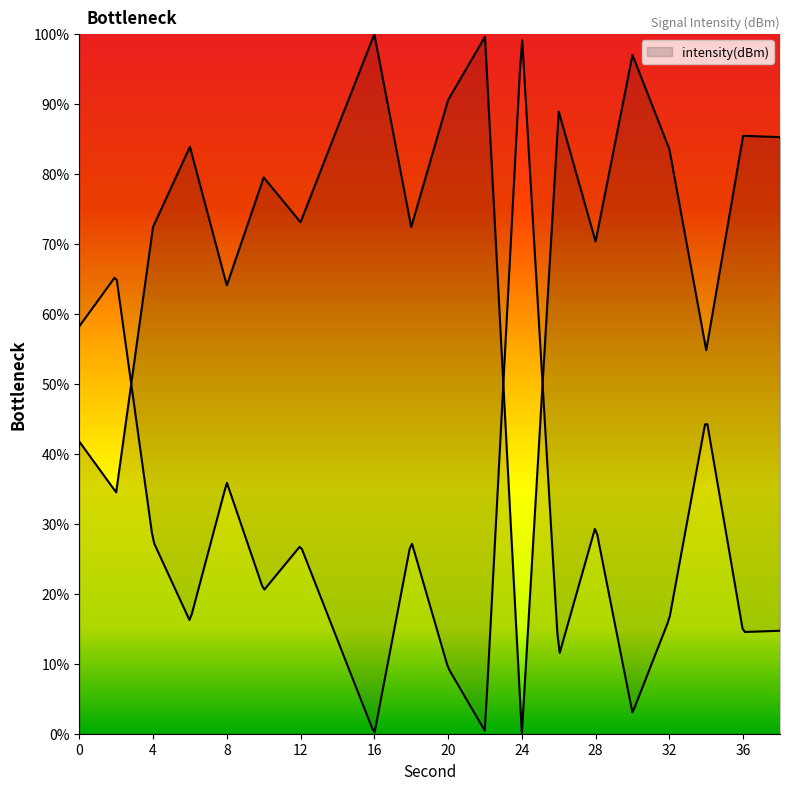

Does the chart display data point markers on the line(s)?

No